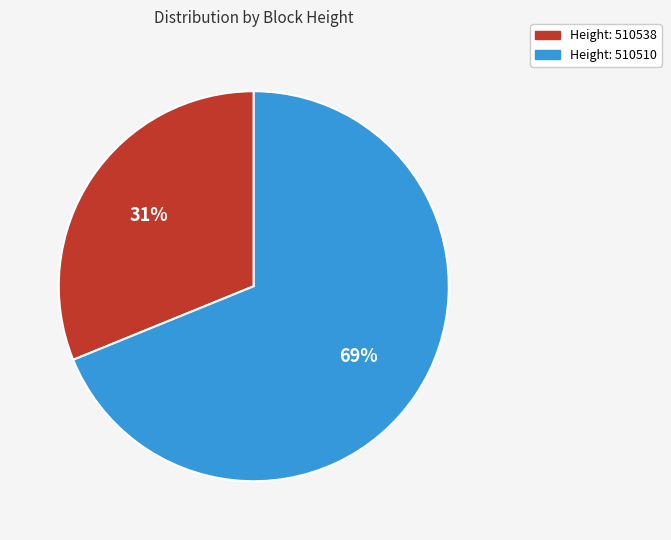

Is there any slice that represents more than half of the pie?

Yes